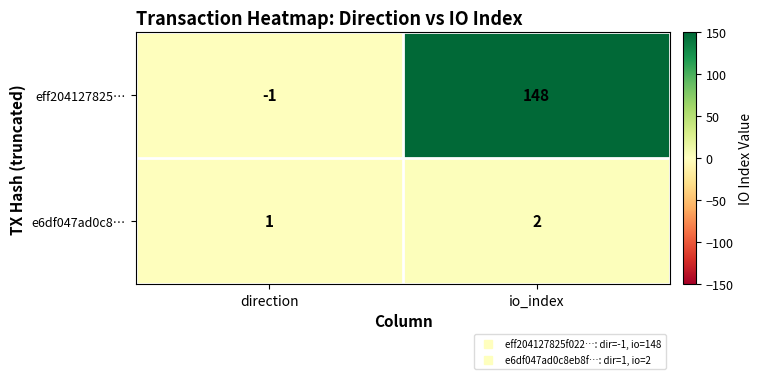

List the series in order of their peak value, lowest first.

e6df047ad0c8…, eff204127825…